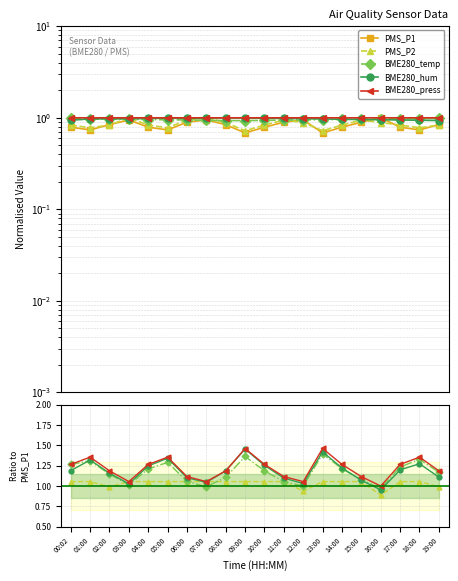

Between 00:02 and 03:00, which is larger?

03:00